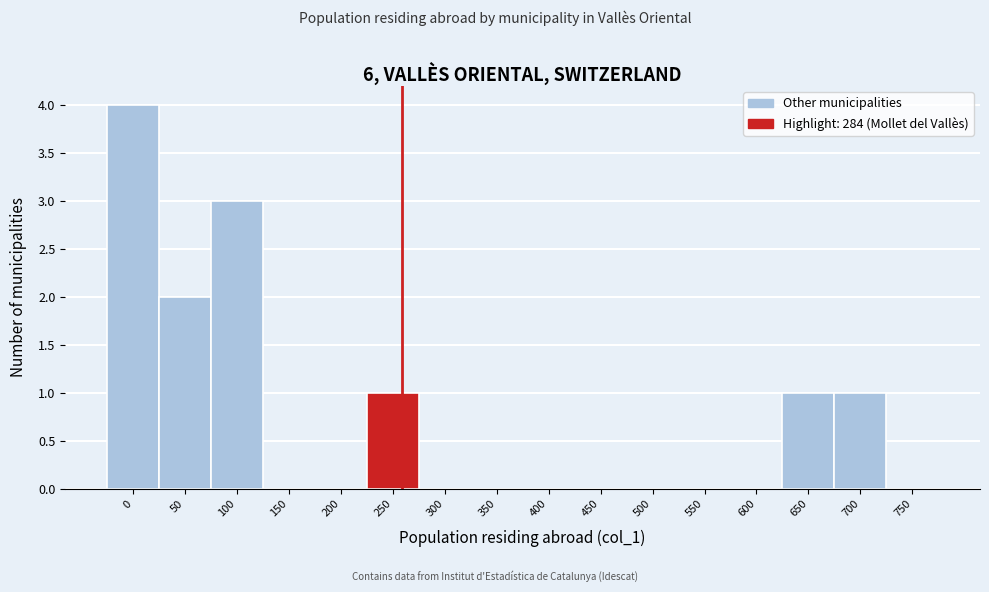

Reading left to right, what are all the values shown in this chart?

0=4	50=2	100=3	150=0	200=0	250=1	300=0	350=0	400=0	450=0	500=0	550=0	600=0	650=1	700=1	750=0